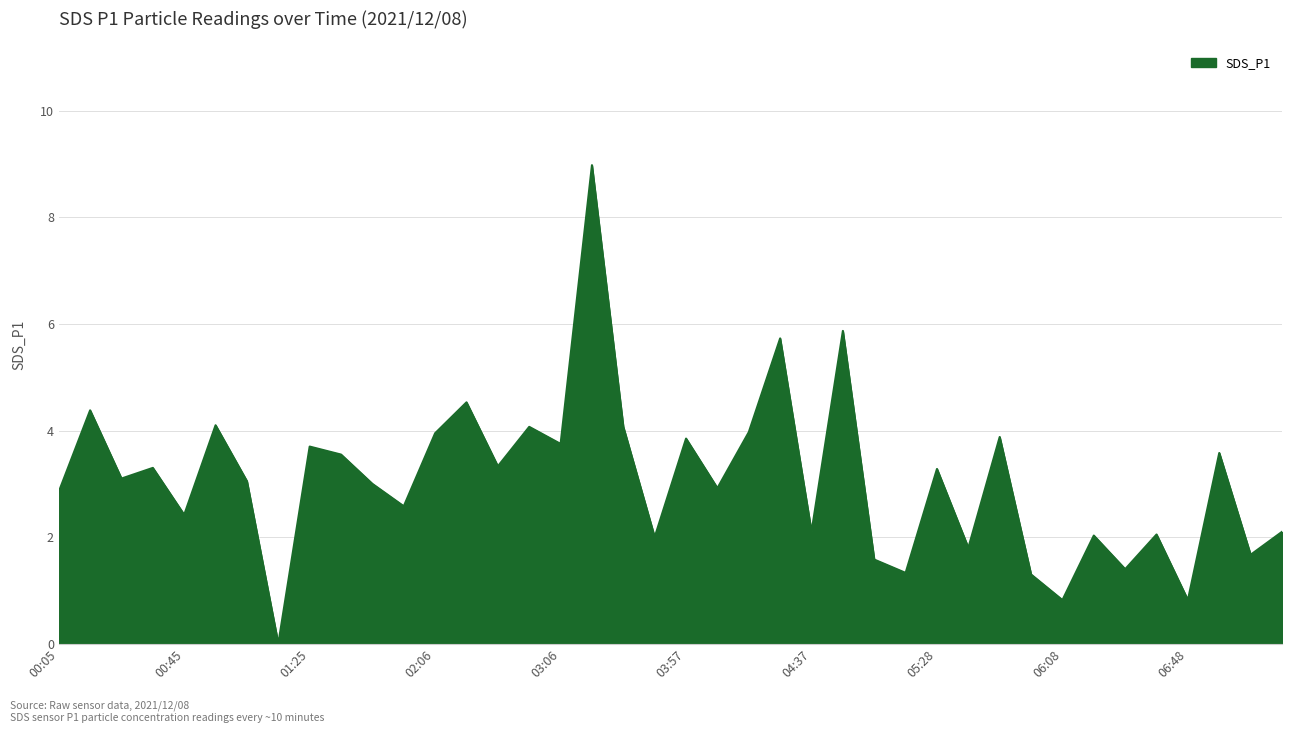

What is the difference between the maximum and minimum values?

9.0